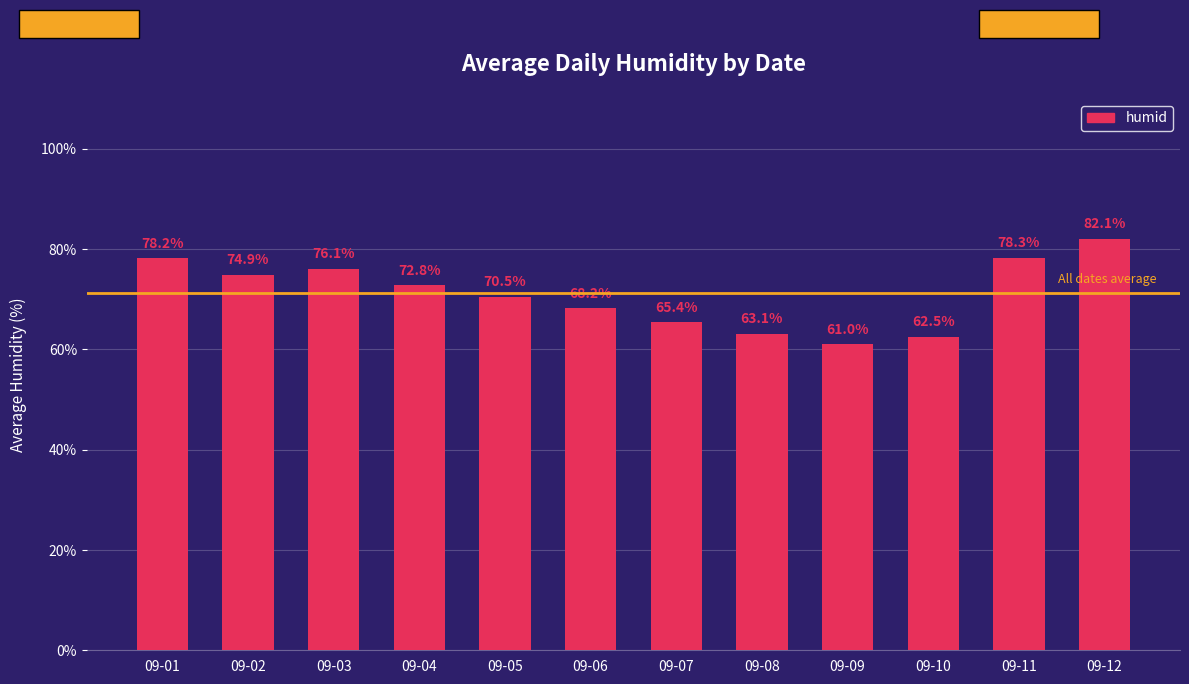

Which category has the highest value across all series?

09-12